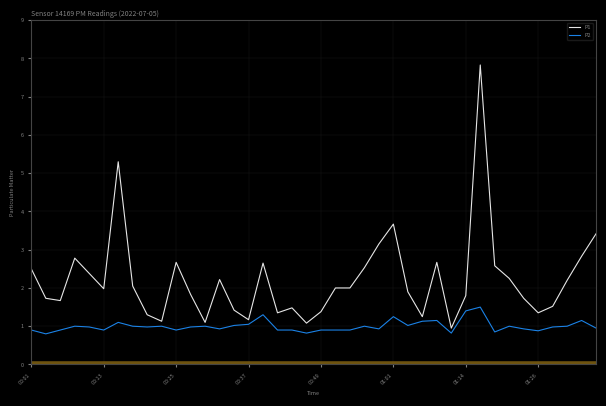

What is the highest value of the P1 series?

7.8